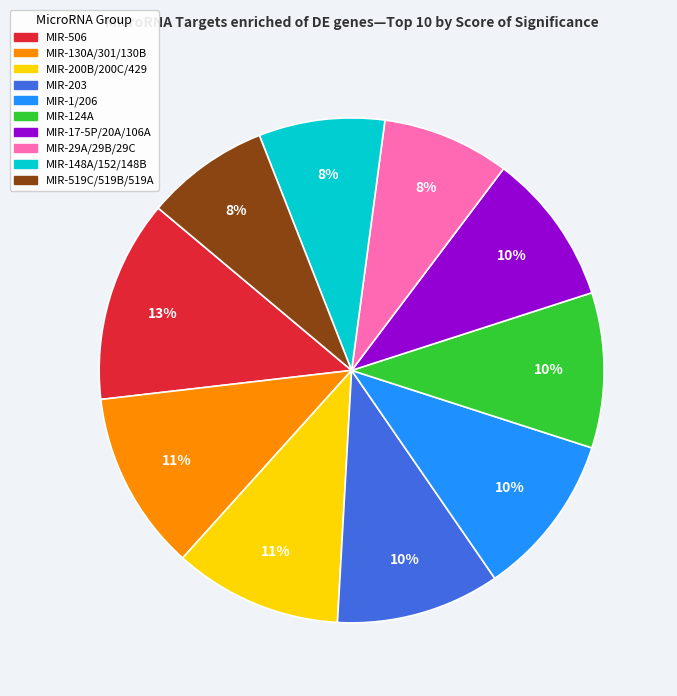

Which has a higher value, MIR-130A/301/130B or MIR-1/206?

MIR-130A/301/130B